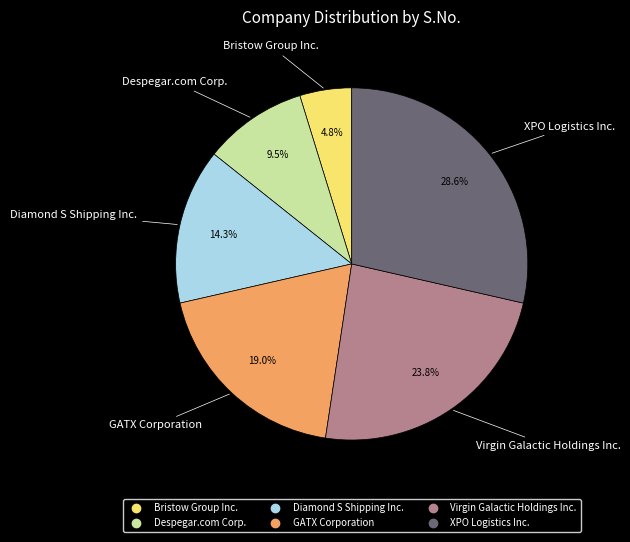

Do Diamond S Shipping Inc. and Bristow Group Inc. together represent more than half of the pie?

No